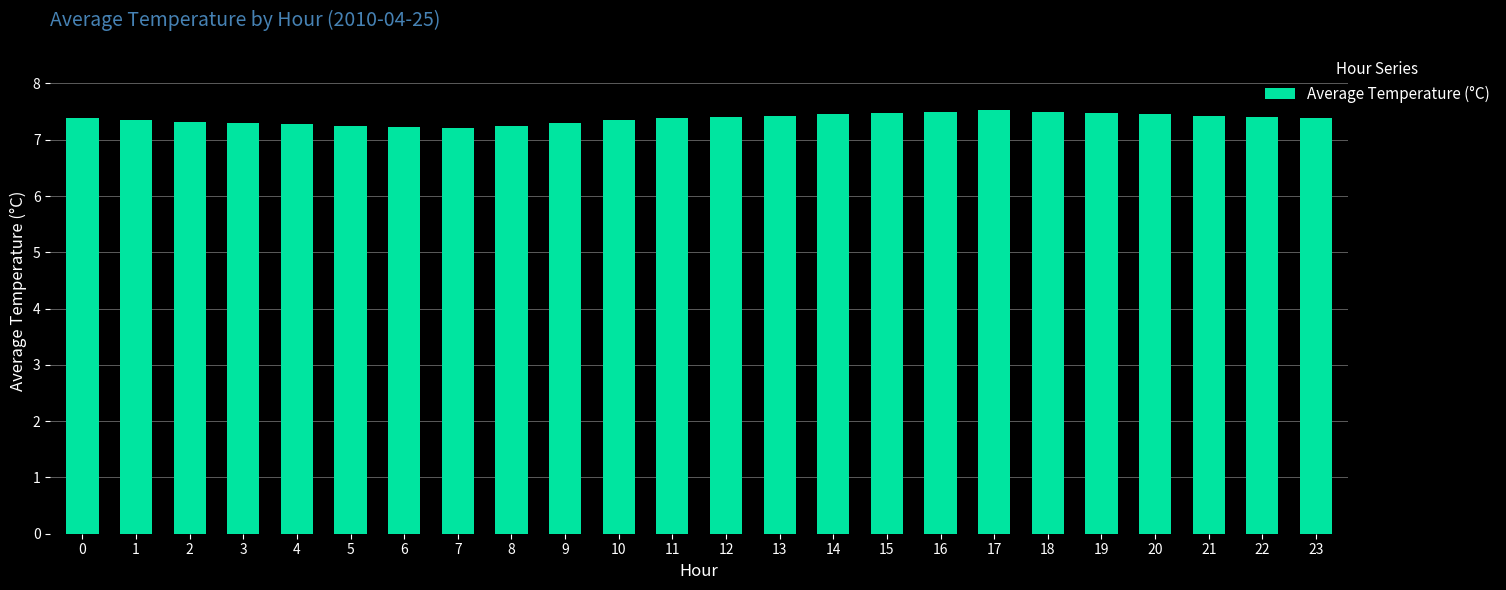

What is the maximum value shown in the chart?

7.5